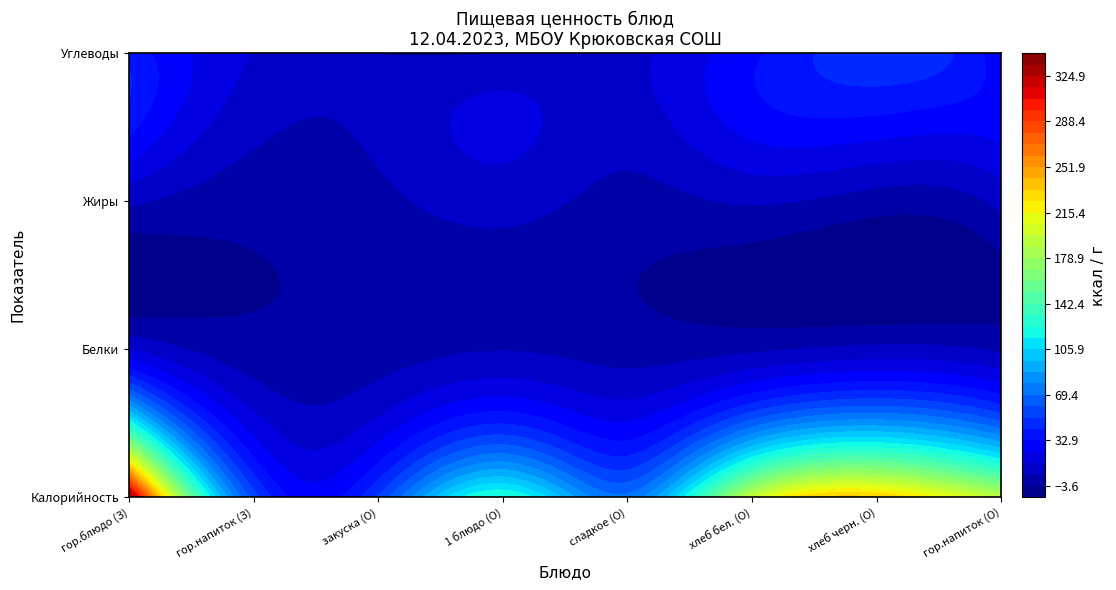

Between гор.блюдо / гор.напиток and 7, which is larger?

гор.блюдо / гор.напиток